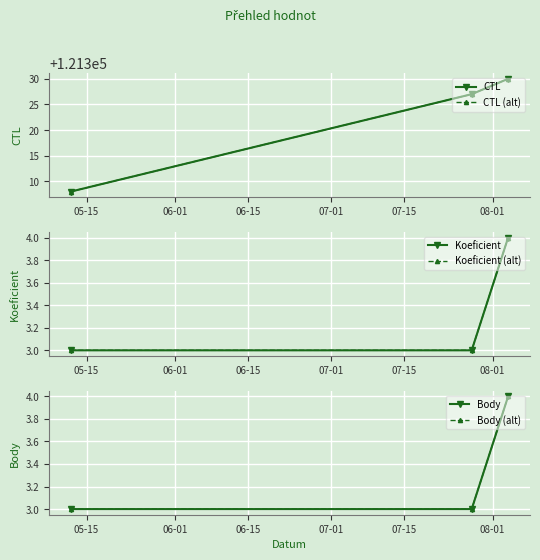

What is the label of the 3rd point from the right?

05-15